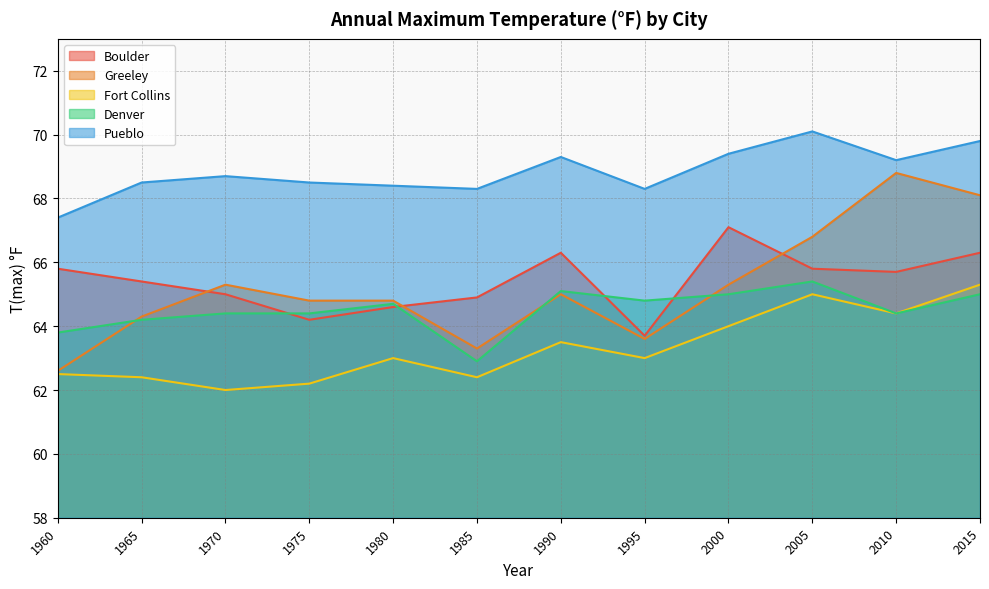

What is the difference between the maximum and minimum values in the Pueblo series?

2.7